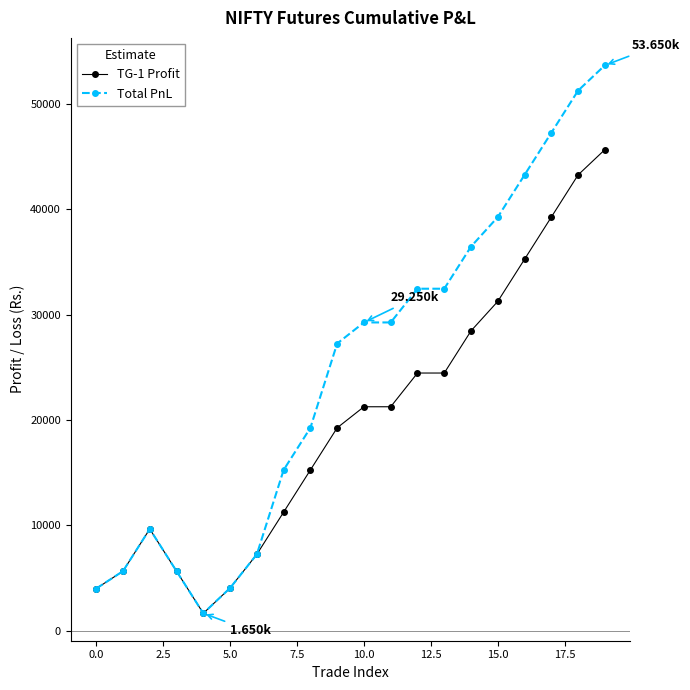

Which series has the largest range (max minus min)?

Total PnL